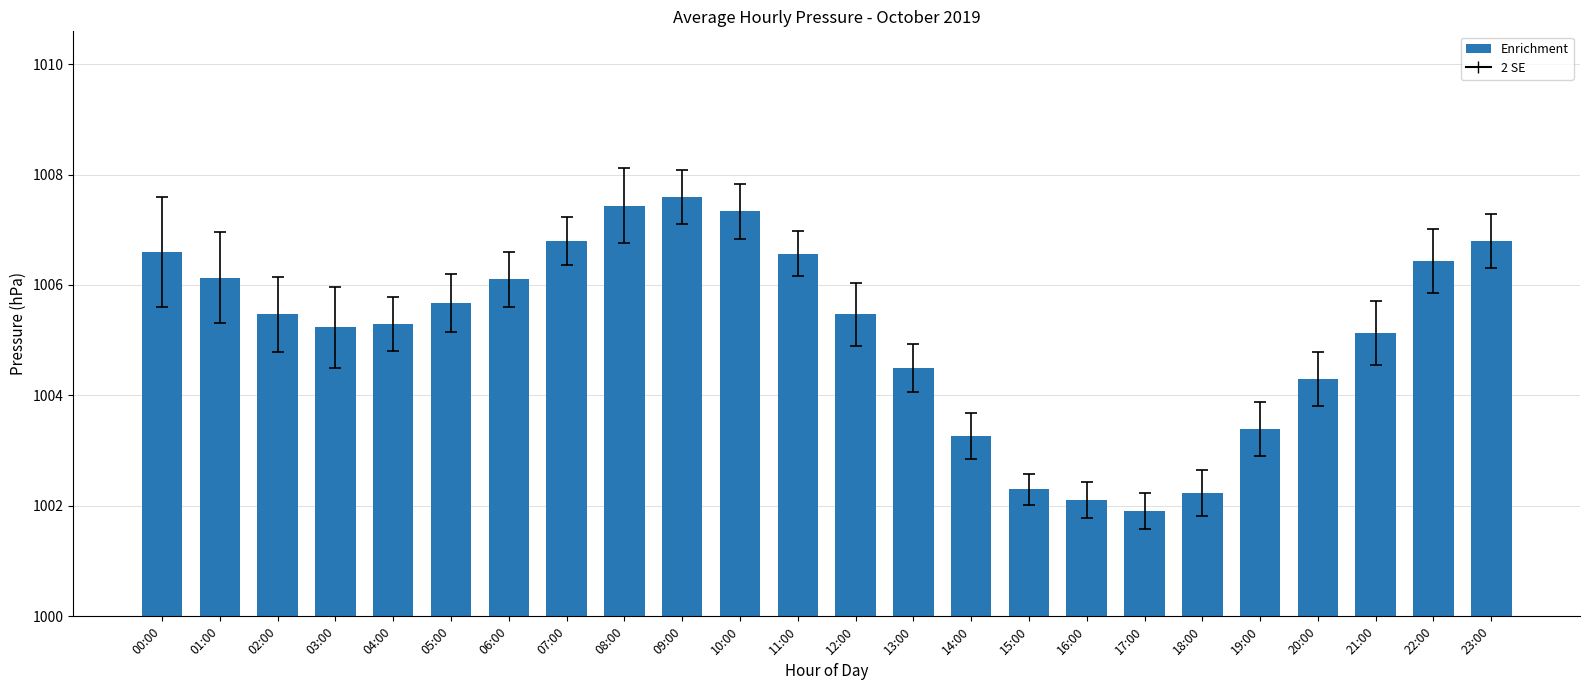

True or false: the data shows 1001.9 at 17:00.

True